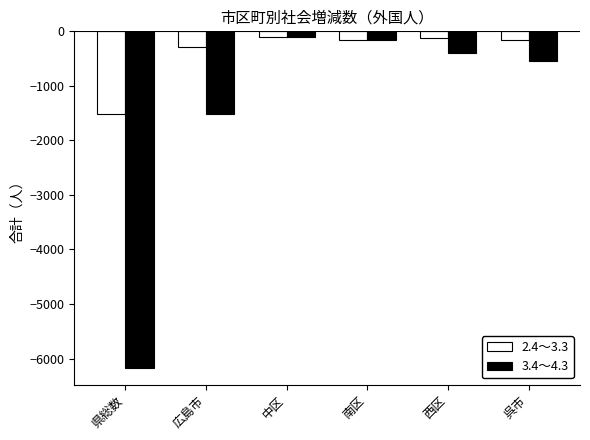

Rank the series at 西区 from highest to lowest value.

2.4～3.3, 3.4～4.3